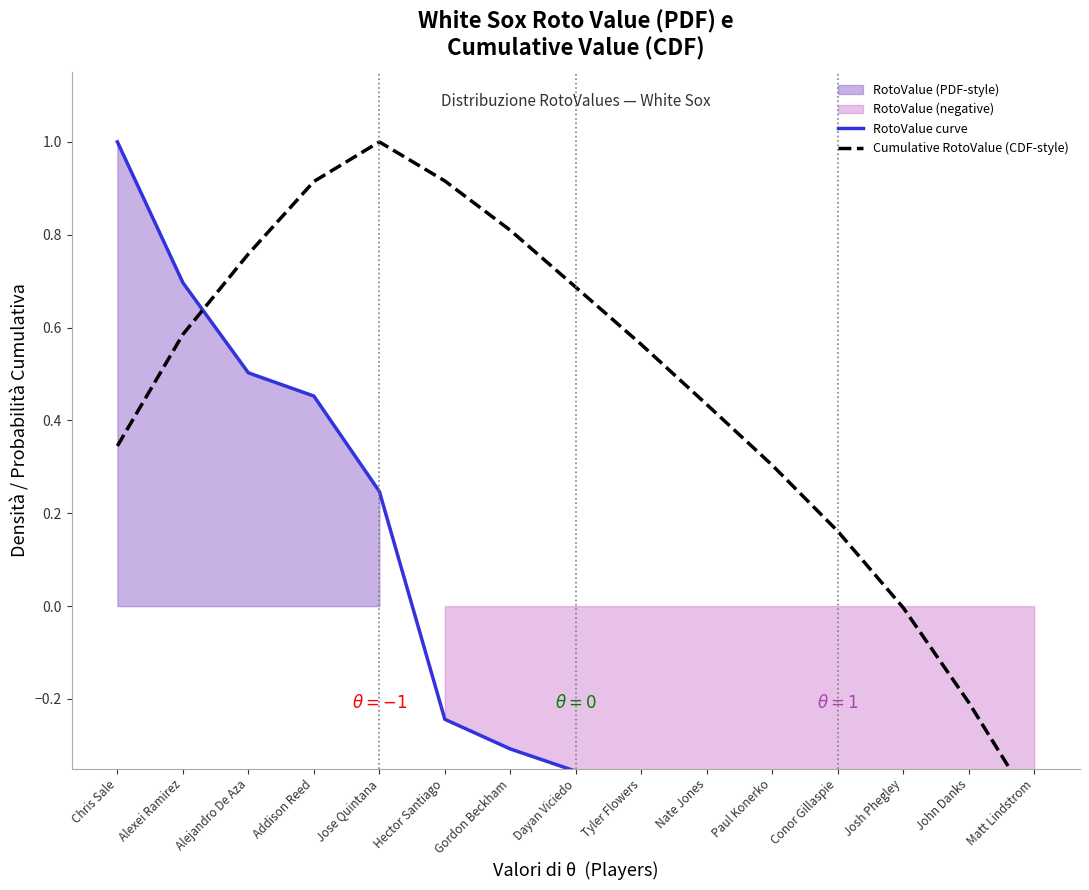

What position from the left is Hector Santiago?

6